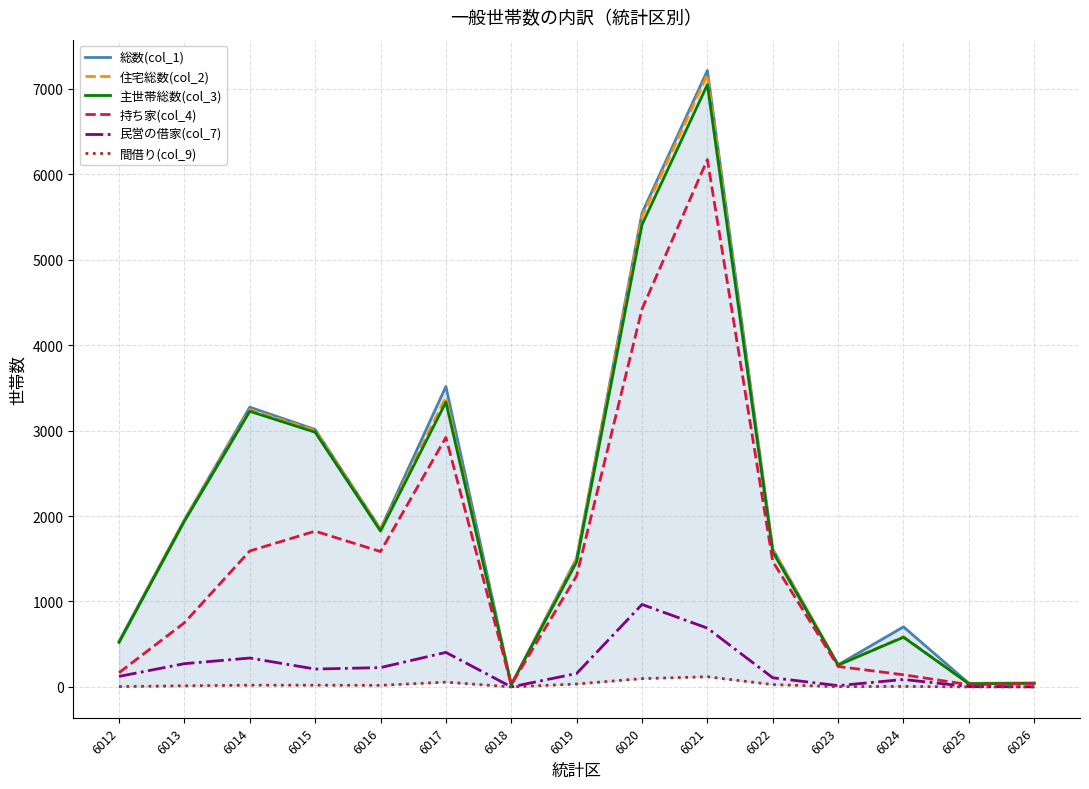

What value does the 総数(col_1) series have at 6016, to the nearest 50?

1850